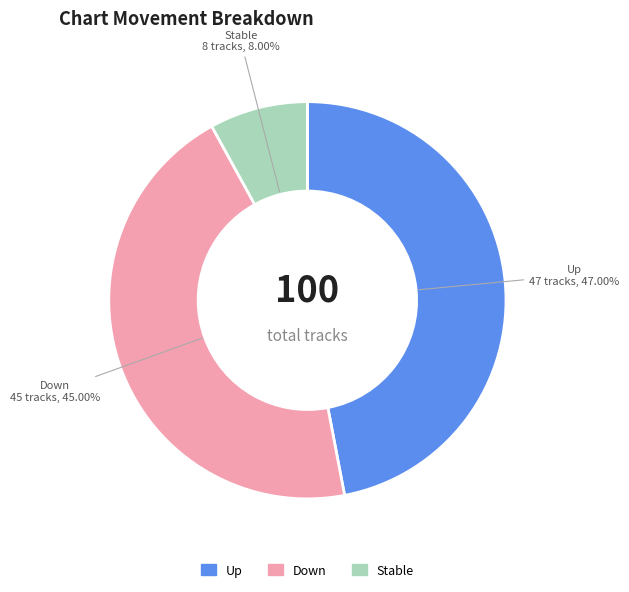

Count the number of slices in the pie.

3